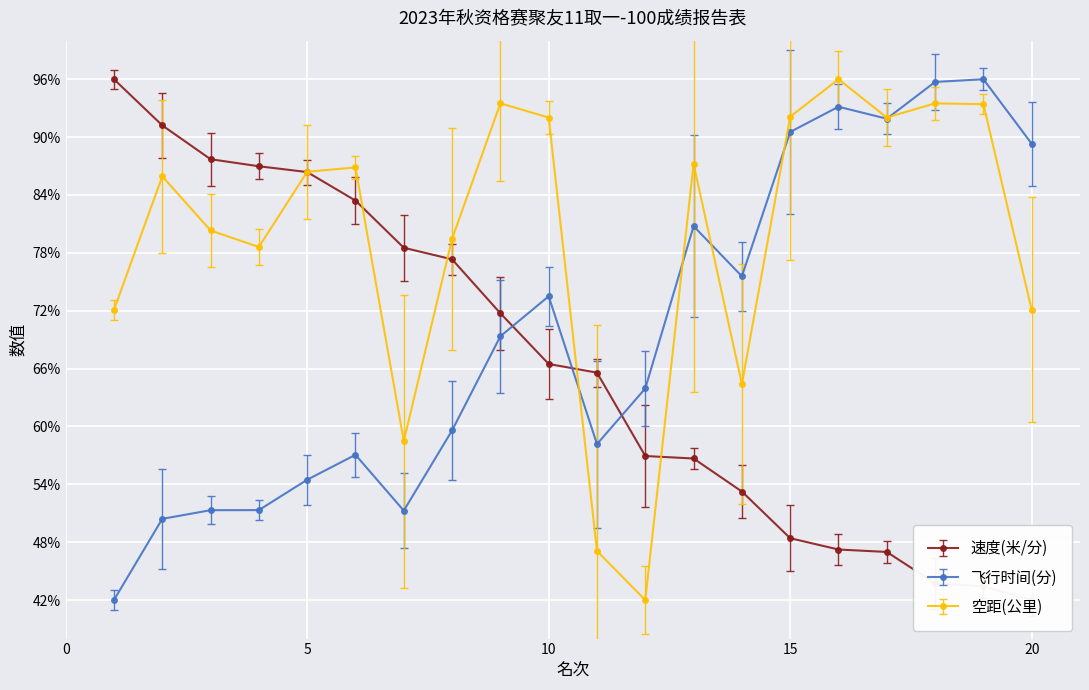

Which series changed the most between 13 and 19?

飞行时间(分)